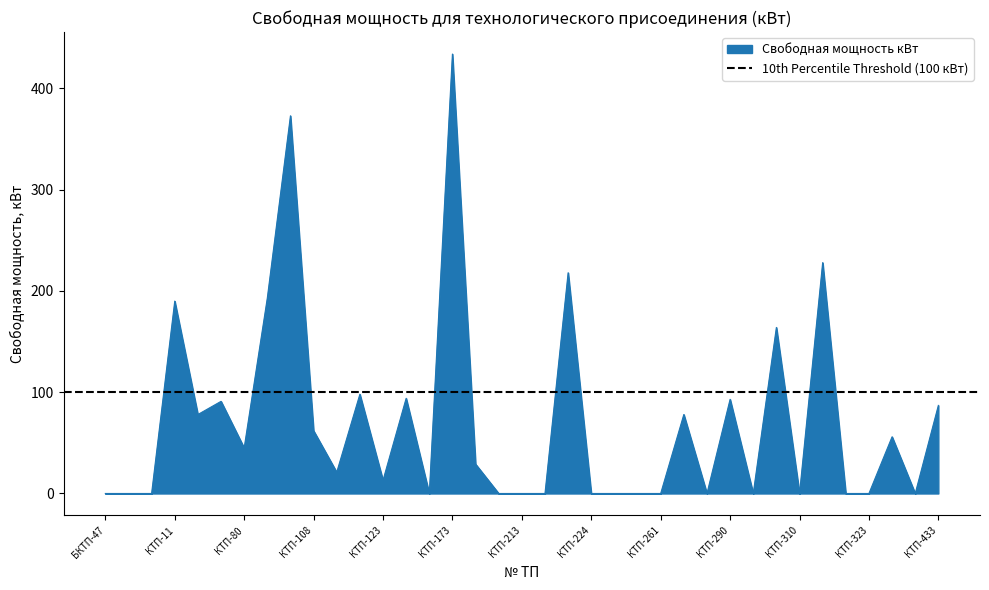

What is the difference between the second highest and minimum values?

373